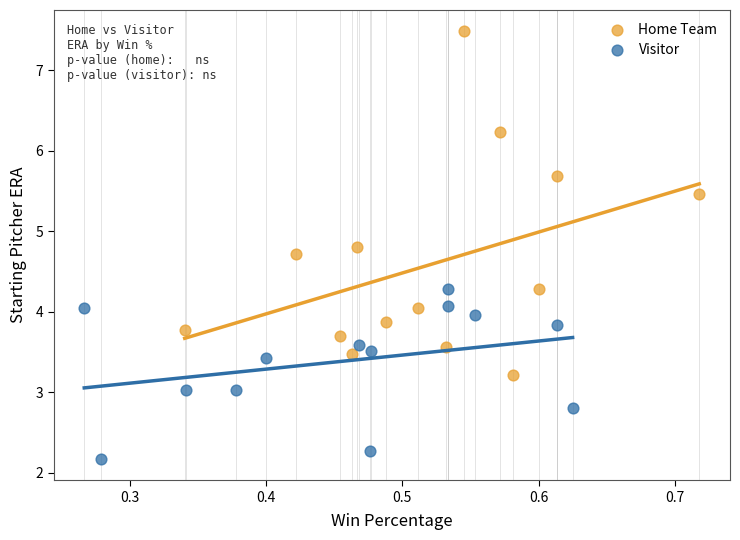

Which series has the largest Y range (max minus min)?

Home Team